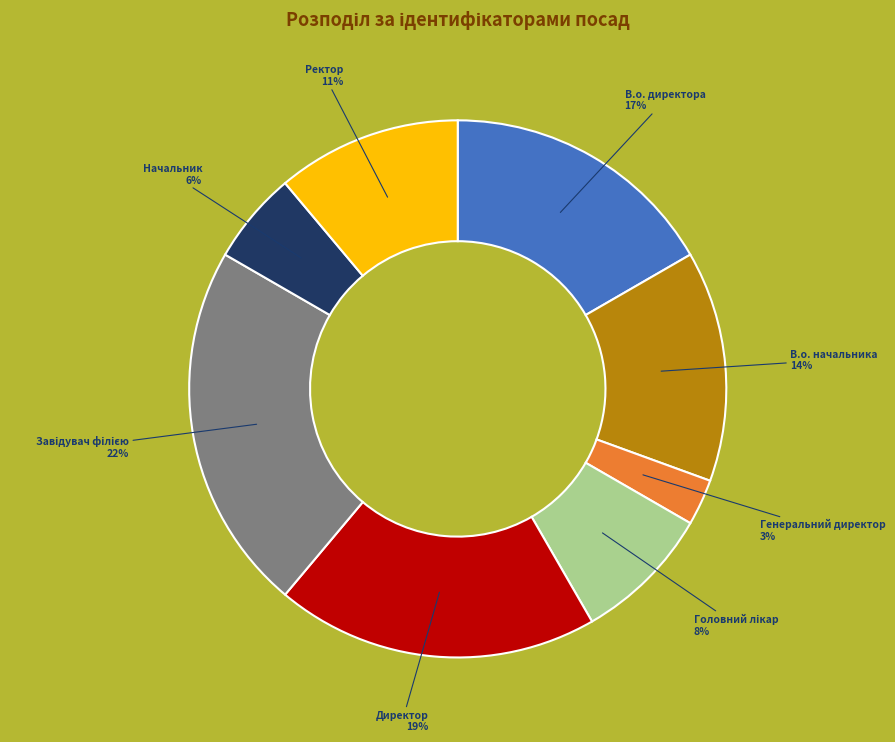

Is there any slice that represents more than half of the pie?

No